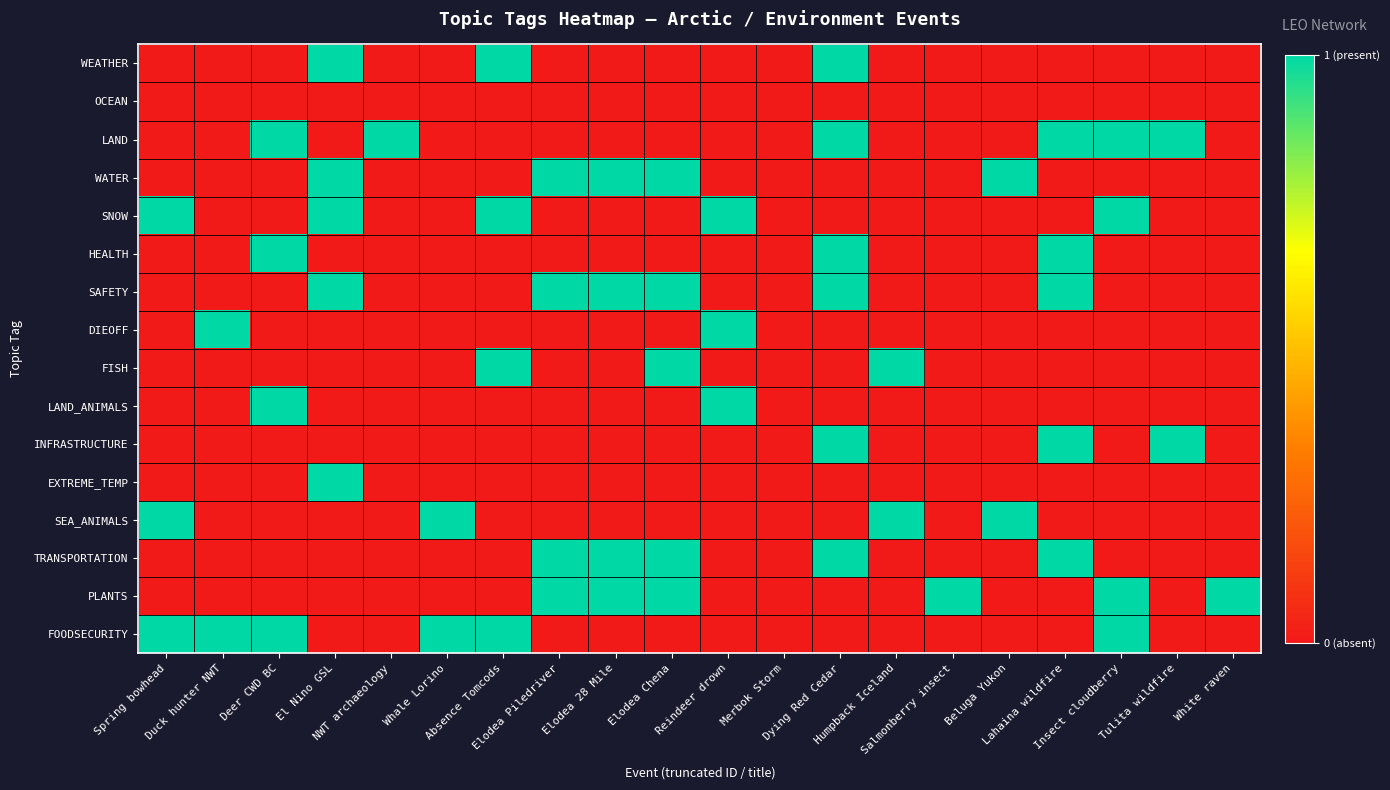

Reading left to right, list all the values displayed in this chart.

WEATHER: Spring bowhead=0	Duck hunter NWT=0	Deer CWD BC=0	El Nino GSL=1	NWT archaeology=0	Whale Lorino=0	Absence Tomcods=1	Elodea Piledriver=0	Elodea 28 Mile=0	Elodea Chena=0	Reindeer drown=0	Merbok Storm=0	Dying Red Cedar=1	Humpback Iceland=0	Salmonberry insect=0	Beluga Yukon=0	Lahaina wildfire=0	Insect cloudberry=0	Tulita wildfire=0	White raven=0
OCEAN: Spring bowhead=0	Duck hunter NWT=0	Deer CWD BC=0	El Nino GSL=0	NWT archaeology=0	Whale Lorino=0	Absence Tomcods=0	Elodea Piledriver=0	Elodea 28 Mile=0	Elodea Chena=0	Reindeer drown=0	Merbok Storm=0	Dying Red Cedar=0	Humpback Iceland=0	Salmonberry insect=0	Beluga Yukon=0	Lahaina wildfire=0	Insect cloudberry=0	Tulita wildfire=0	White raven=0
LAND: Spring bowhead=0	Duck hunter NWT=0	Deer CWD BC=1	El Nino GSL=0	NWT archaeology=1	Whale Lorino=0	Absence Tomcods=0	Elodea Piledriver=0	Elodea 28 Mile=0	Elodea Chena=0	Reindeer drown=0	Merbok Storm=0	Dying Red Cedar=1	Humpback Iceland=0	Salmonberry insect=0	Beluga Yukon=0	Lahaina wildfire=1	Insect cloudberry=1	Tulita wildfire=1	White raven=0
WATER: Spring bowhead=0	Duck hunter NWT=0	Deer CWD BC=0	El Nino GSL=1	NWT archaeology=0	Whale Lorino=0	Absence Tomcods=0	Elodea Piledriver=1	Elodea 28 Mile=1	Elodea Chena=1	Reindeer drown=0	Merbok Storm=0	Dying Red Cedar=0	Humpback Iceland=0	Salmonberry insect=0	Beluga Yukon=1	Lahaina wildfire=0	Insect cloudberry=0	Tulita wildfire=0	White raven=0
SNOW: Spring bowhead=1	Duck hunter NWT=0	Deer CWD BC=0	El Nino GSL=1	NWT archaeology=0	Whale Lorino=0	Absence Tomcods=1	Elodea Piledriver=0	Elodea 28 Mile=0	Elodea Chena=0	Reindeer drown=1	Merbok Storm=0	Dying Red Cedar=0	Humpback Iceland=0	Salmonberry insect=0	Beluga Yukon=0	Lahaina wildfire=0	Insect cloudberry=1	Tulita wildfire=0	White raven=0
HEALTH: Spring bowhead=0	Duck hunter NWT=0	Deer CWD BC=1	El Nino GSL=0	NWT archaeology=0	Whale Lorino=0	Absence Tomcods=0	Elodea Piledriver=0	Elodea 28 Mile=0	Elodea Chena=0	Reindeer drown=0	Merbok Storm=0	Dying Red Cedar=1	Humpback Iceland=0	Salmonberry insect=0	Beluga Yukon=0	Lahaina wildfire=1	Insect cloudberry=0	Tulita wildfire=0	White raven=0
SAFETY: Spring bowhead=0	Duck hunter NWT=0	Deer CWD BC=0	El Nino GSL=1	NWT archaeology=0	Whale Lorino=0	Absence Tomcods=0	Elodea Piledriver=1	Elodea 28 Mile=1	Elodea Chena=1	Reindeer drown=0	Merbok Storm=0	Dying Red Cedar=1	Humpback Iceland=0	Salmonberry insect=0	Beluga Yukon=0	Lahaina wildfire=1	Insect cloudberry=0	Tulita wildfire=0	White raven=0
DIEOFF: Spring bowhead=0	Duck hunter NWT=1	Deer CWD BC=0	El Nino GSL=0	NWT archaeology=0	Whale Lorino=0	Absence Tomcods=0	Elodea Piledriver=0	Elodea 28 Mile=0	Elodea Chena=0	Reindeer drown=1	Merbok Storm=0	Dying Red Cedar=0	Humpback Iceland=0	Salmonberry insect=0	Beluga Yukon=0	Lahaina wildfire=0	Insect cloudberry=0	Tulita wildfire=0	White raven=0
FISH: Spring bowhead=0	Duck hunter NWT=0	Deer CWD BC=0	El Nino GSL=0	NWT archaeology=0	Whale Lorino=0	Absence Tomcods=1	Elodea Piledriver=0	Elodea 28 Mile=0	Elodea Chena=1	Reindeer drown=0	Merbok Storm=0	Dying Red Cedar=0	Humpback Iceland=1	Salmonberry insect=0	Beluga Yukon=0	Lahaina wildfire=0	Insect cloudberry=0	Tulita wildfire=0	White raven=0
LAND_ANIMALS: Spring bowhead=0	Duck hunter NWT=0	Deer CWD BC=1	El Nino GSL=0	NWT archaeology=0	Whale Lorino=0	Absence Tomcods=0	Elodea Piledriver=0	Elodea 28 Mile=0	Elodea Chena=0	Reindeer drown=1	Merbok Storm=0	Dying Red Cedar=0	Humpback Iceland=0	Salmonberry insect=0	Beluga Yukon=0	Lahaina wildfire=0	Insect cloudberry=0	Tulita wildfire=0	White raven=0
INFRASTRUCTURE: Spring bowhead=0	Duck hunter NWT=0	Deer CWD BC=0	El Nino GSL=0	NWT archaeology=0	Whale Lorino=0	Absence Tomcods=0	Elodea Piledriver=0	Elodea 28 Mile=0	Elodea Chena=0	Reindeer drown=0	Merbok Storm=0	Dying Red Cedar=1	Humpback Iceland=0	Salmonberry insect=0	Beluga Yukon=0	Lahaina wildfire=1	Insect cloudberry=0	Tulita wildfire=1	White raven=0
EXTREME_TEMP: Spring bowhead=0	Duck hunter NWT=0	Deer CWD BC=0	El Nino GSL=1	NWT archaeology=0	Whale Lorino=0	Absence Tomcods=0	Elodea Piledriver=0	Elodea 28 Mile=0	Elodea Chena=0	Reindeer drown=0	Merbok Storm=0	Dying Red Cedar=0	Humpback Iceland=0	Salmonberry insect=0	Beluga Yukon=0	Lahaina wildfire=0	Insect cloudberry=0	Tulita wildfire=0	White raven=0
SEA_ANIMALS: Spring bowhead=1	Duck hunter NWT=0	Deer CWD BC=0	El Nino GSL=0	NWT archaeology=0	Whale Lorino=1	Absence Tomcods=0	Elodea Piledriver=0	Elodea 28 Mile=0	Elodea Chena=0	Reindeer drown=0	Merbok Storm=0	Dying Red Cedar=0	Humpback Iceland=1	Salmonberry insect=0	Beluga Yukon=1	Lahaina wildfire=0	Insect cloudberry=0	Tulita wildfire=0	White raven=0
TRANSPORTATION: Spring bowhead=0	Duck hunter NWT=0	Deer CWD BC=0	El Nino GSL=0	NWT archaeology=0	Whale Lorino=0	Absence Tomcods=0	Elodea Piledriver=1	Elodea 28 Mile=1	Elodea Chena=1	Reindeer drown=0	Merbok Storm=0	Dying Red Cedar=1	Humpback Iceland=0	Salmonberry insect=0	Beluga Yukon=0	Lahaina wildfire=1	Insect cloudberry=0	Tulita wildfire=0	White raven=0
PLANTS: Spring bowhead=0	Duck hunter NWT=0	Deer CWD BC=0	El Nino GSL=0	NWT archaeology=0	Whale Lorino=0	Absence Tomcods=0	Elodea Piledriver=1	Elodea 28 Mile=1	Elodea Chena=1	Reindeer drown=0	Merbok Storm=0	Dying Red Cedar=0	Humpback Iceland=0	Salmonberry insect=1	Beluga Yukon=0	Lahaina wildfire=0	Insect cloudberry=1	Tulita wildfire=0	White raven=1
FOODSECURITY: Spring bowhead=1	Duck hunter NWT=1	Deer CWD BC=1	El Nino GSL=0	NWT archaeology=0	Whale Lorino=1	Absence Tomcods=1	Elodea Piledriver=0	Elodea 28 Mile=0	Elodea Chena=0	Reindeer drown=0	Merbok Storm=0	Dying Red Cedar=0	Humpback Iceland=0	Salmonberry insect=0	Beluga Yukon=0	Lahaina wildfire=0	Insect cloudberry=1	Tulita wildfire=0	White raven=0